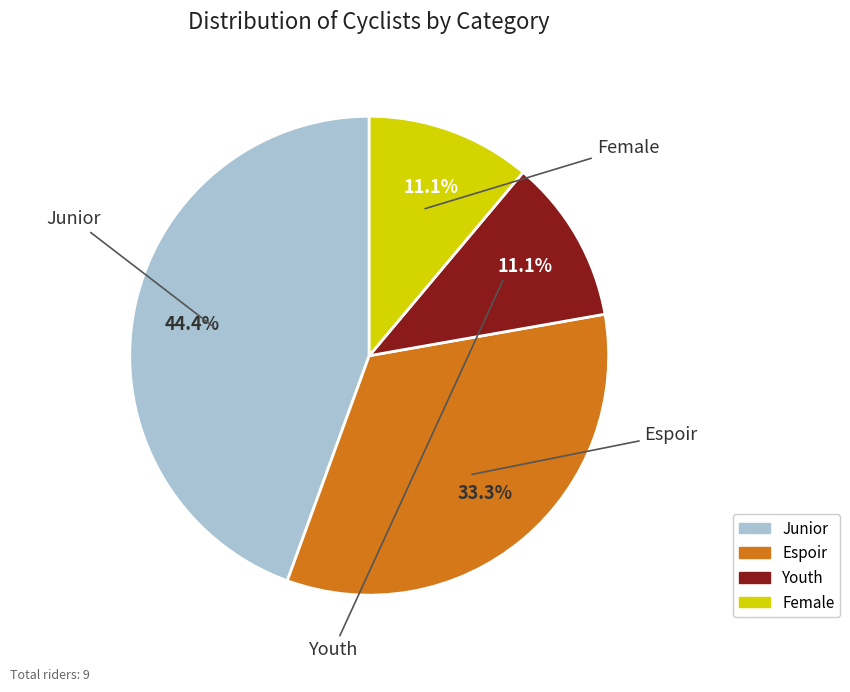

Do Female and Junior together represent more than half of the pie?

Yes